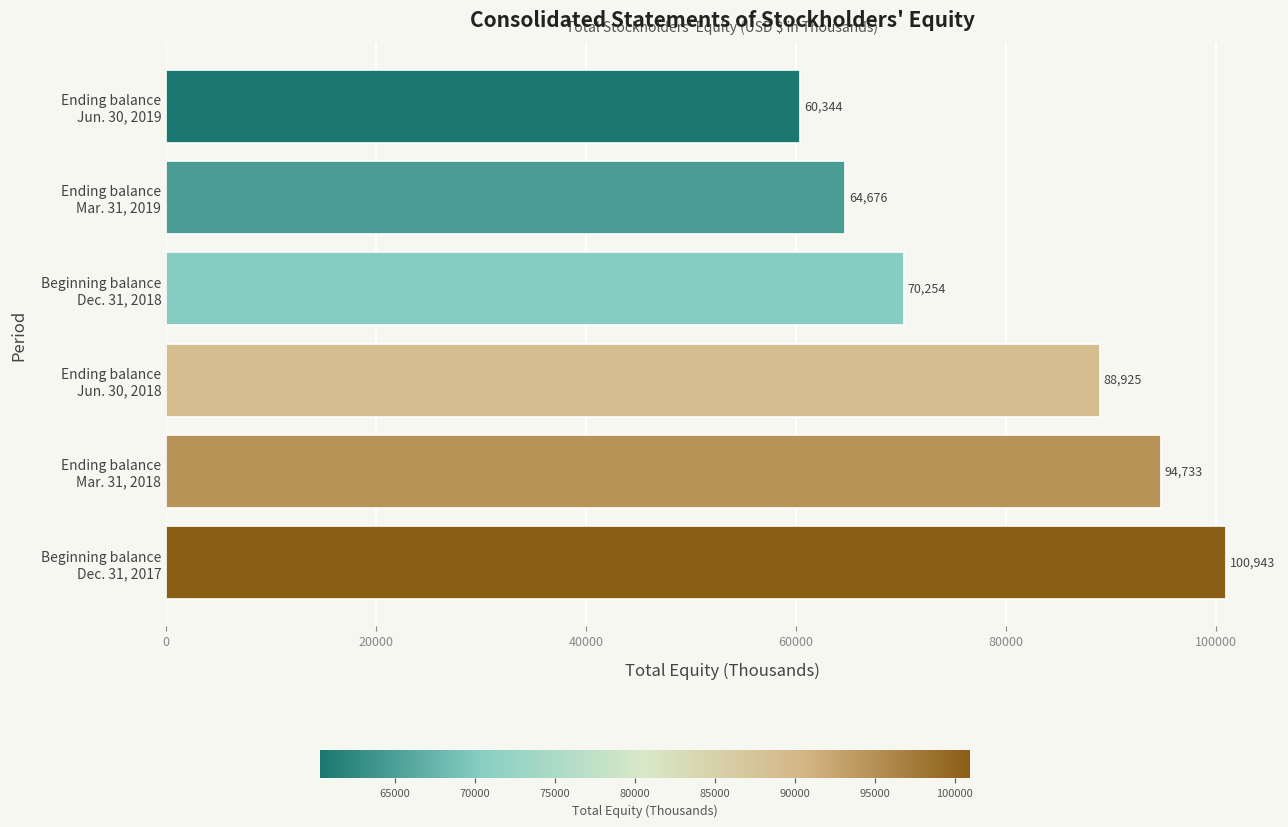

Count the values in the range 64676 to 94733.

4